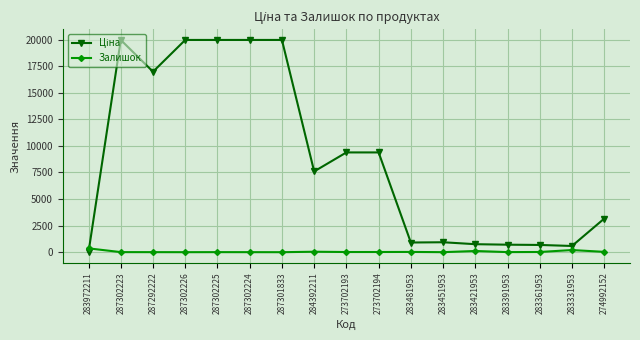

True or false: Залишок has a value of 43.0 at 284392211.

True